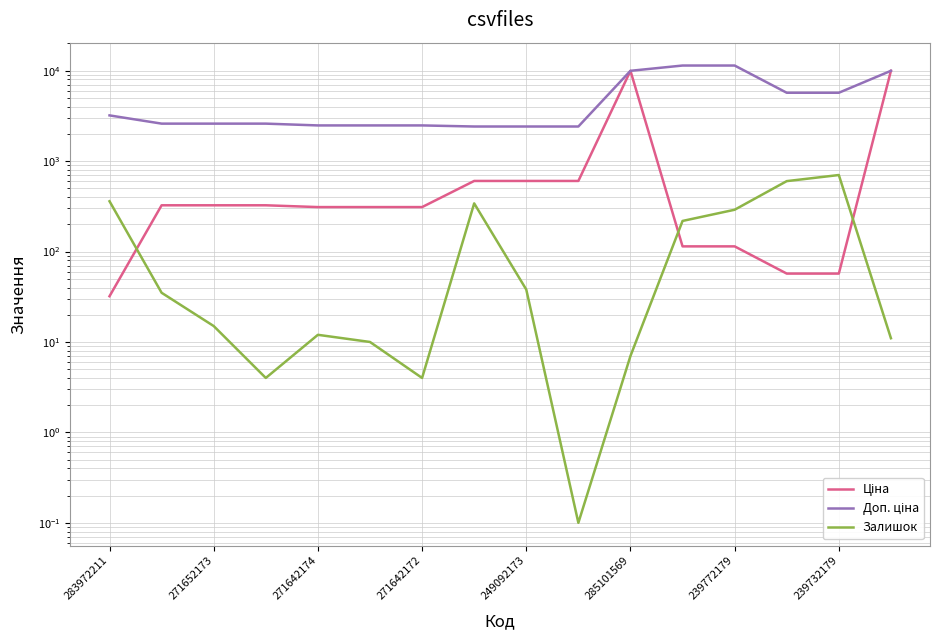

Reading left to right, what are all the values shown in this chart?

Ціна: 32.0	324.8	324.8	324.8	310.3	310.3	310.3	603.7	603.7	603.7	9975.0	114.1	114.1	57.0	57.0	9975.0
Доп. ціна: 3205.0	2598.3	2598.3	2598.3	2482.4	2482.4	2482.4	2414.8	2414.8	2414.8	9975.0	11410.0	11410.0	5705.0	5705.0	9975.0
Залишок: 360.0	35.0	15.0	4.0	12.0	10.0	4.0	341.0	38.0	0.1	7.0	218.0	290.0	601.0	702.0	11.0